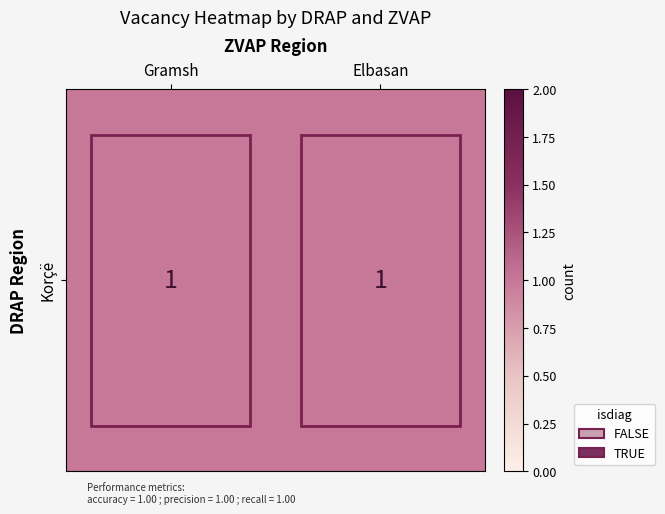

What is the total value across all series at 0?

1